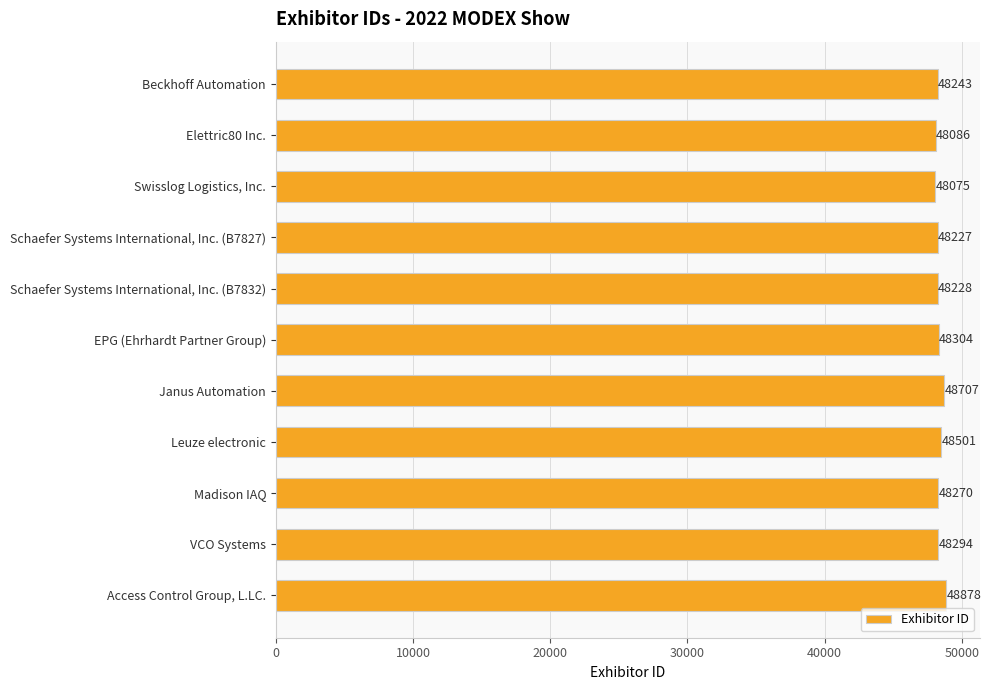

Between Beckhoff Automation and Access Control Group, L.LC., which is larger?

Access Control Group, L.LC.